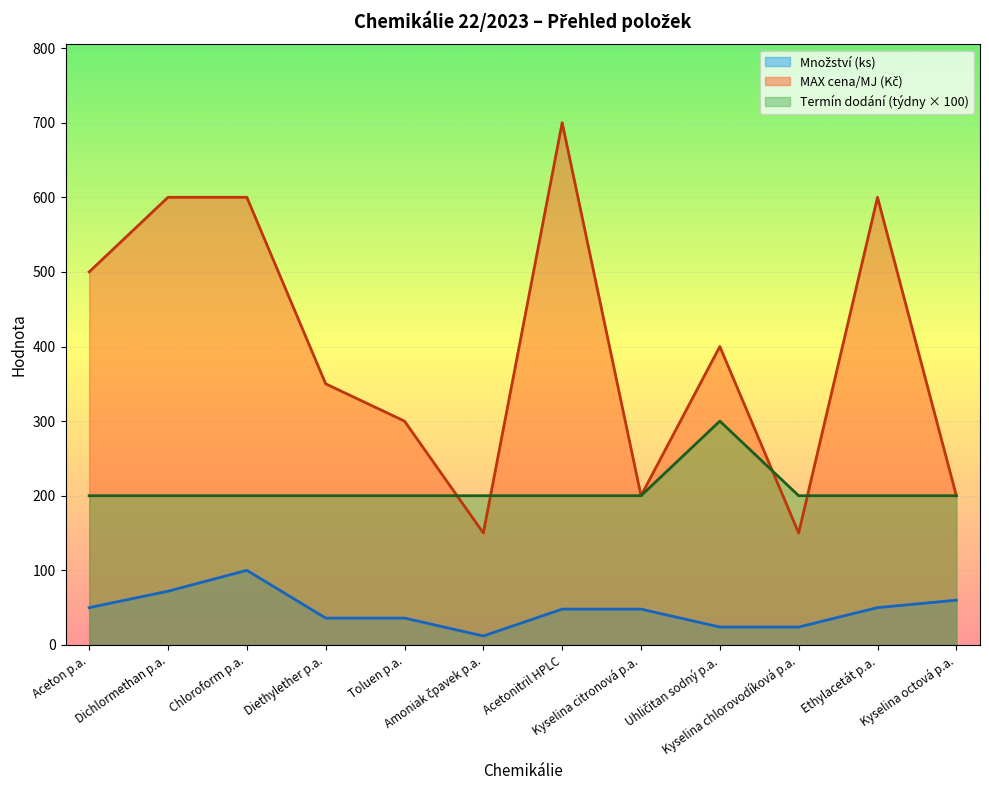

At how many categories does at least one series exceed 420?

5